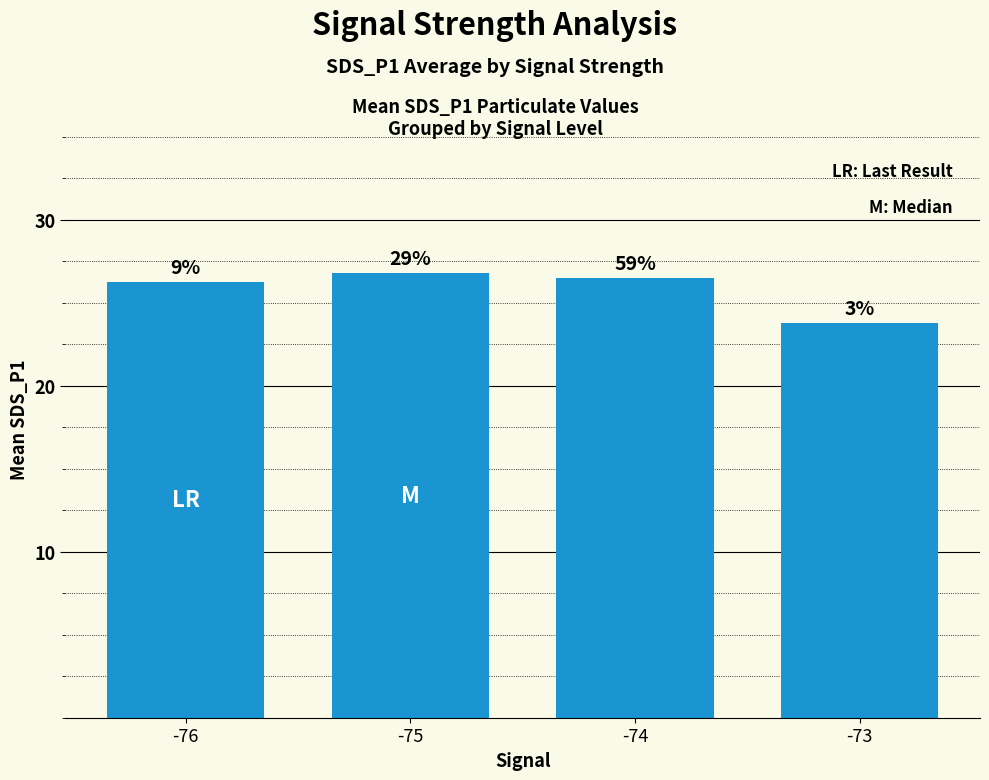

Rank the categories by value from highest to lowest.

-75, -74, -76, -73